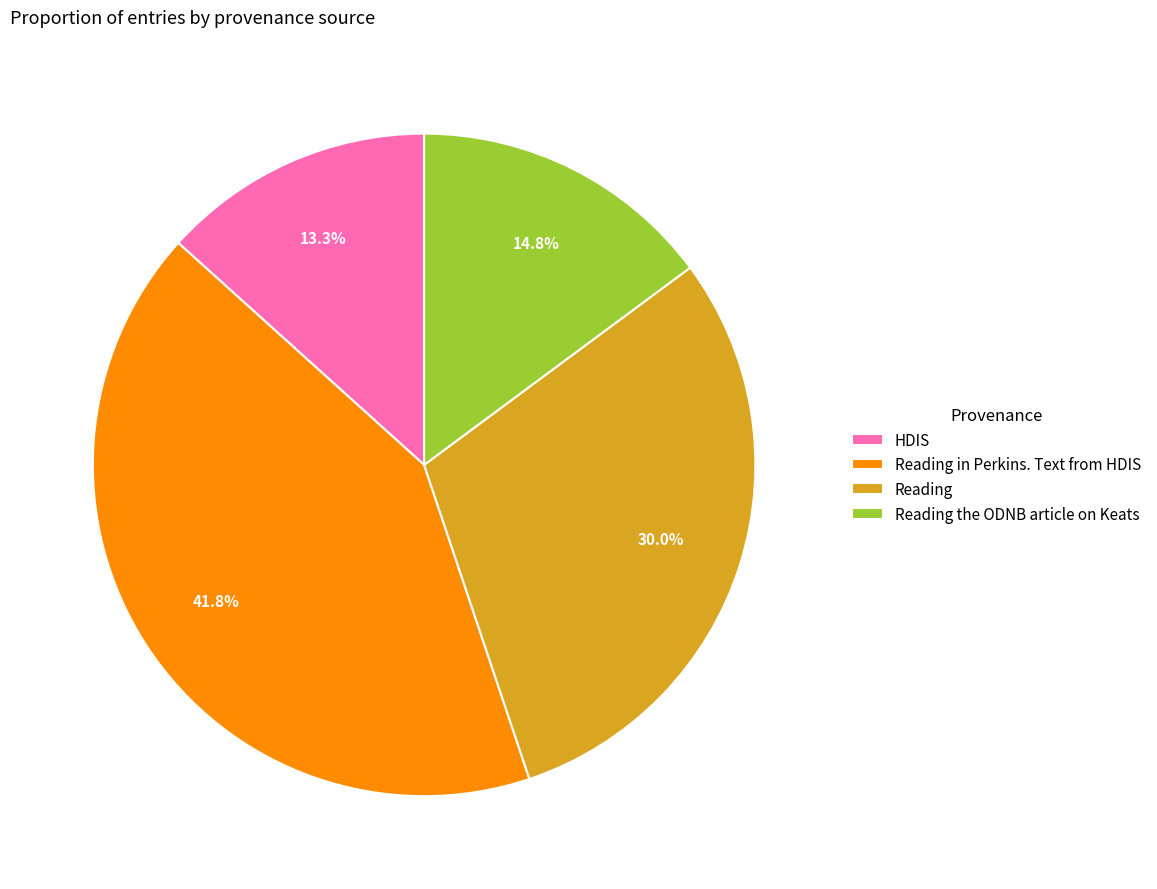

What percentage is the HDIS slice, to the nearest percent?

13%